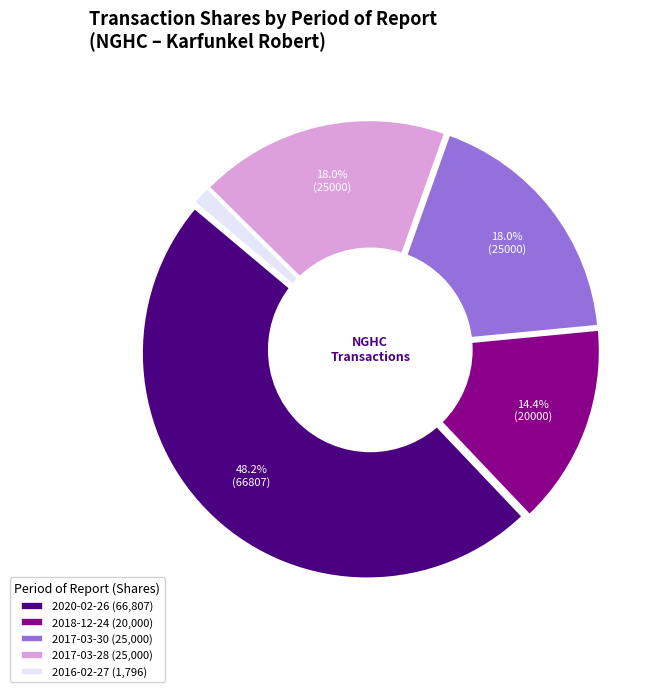

To the nearest percent, what is the difference between the largest and smallest slice percentages?

47%